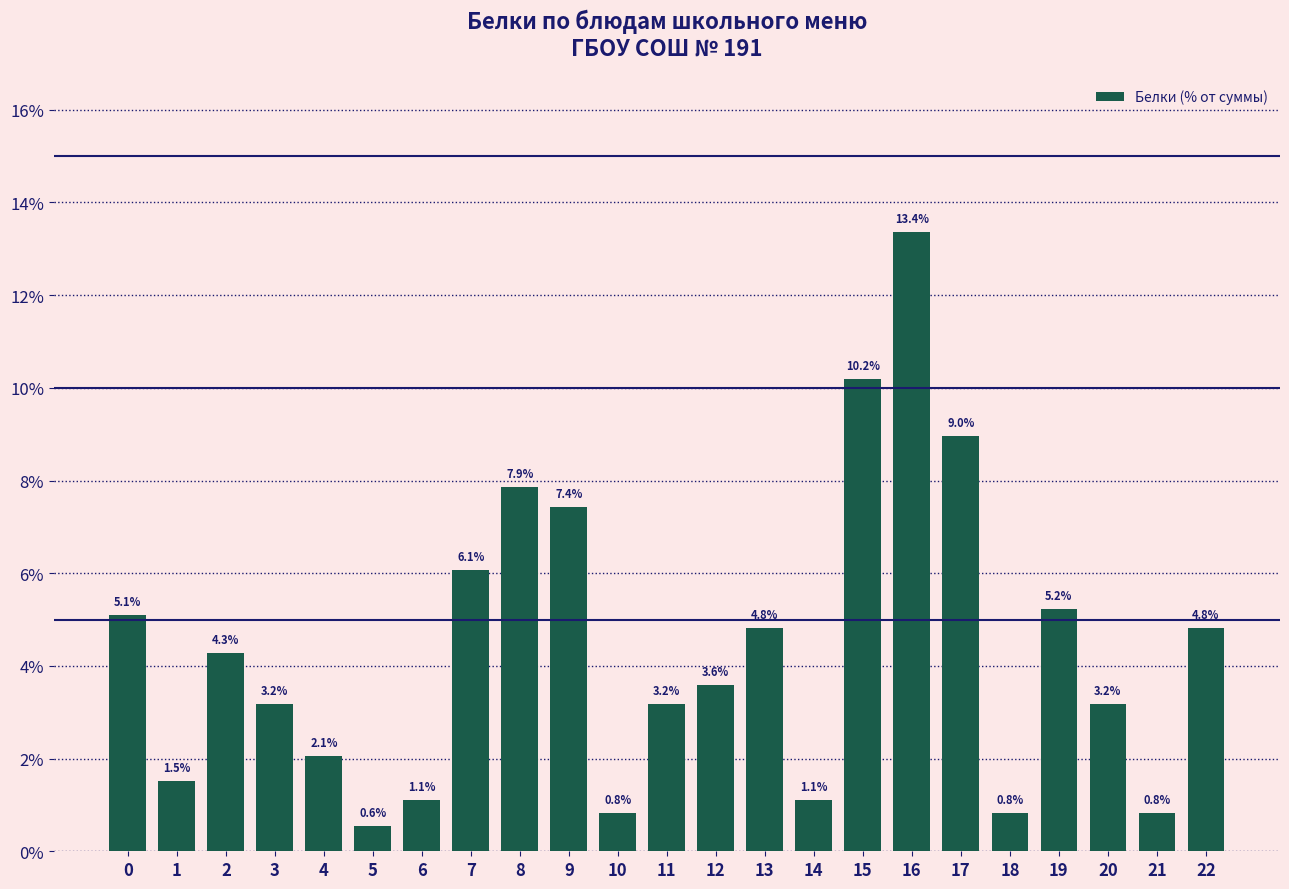

Reading right to left, what are all the values shown in this chart?

4.8	0.8	3.2	5.2	0.8	9.0	13.4	10.2	1.1	4.8	3.6	3.2	0.8	7.4	7.9	6.1	1.1	0.6	2.1	3.2	4.3	1.5	5.1